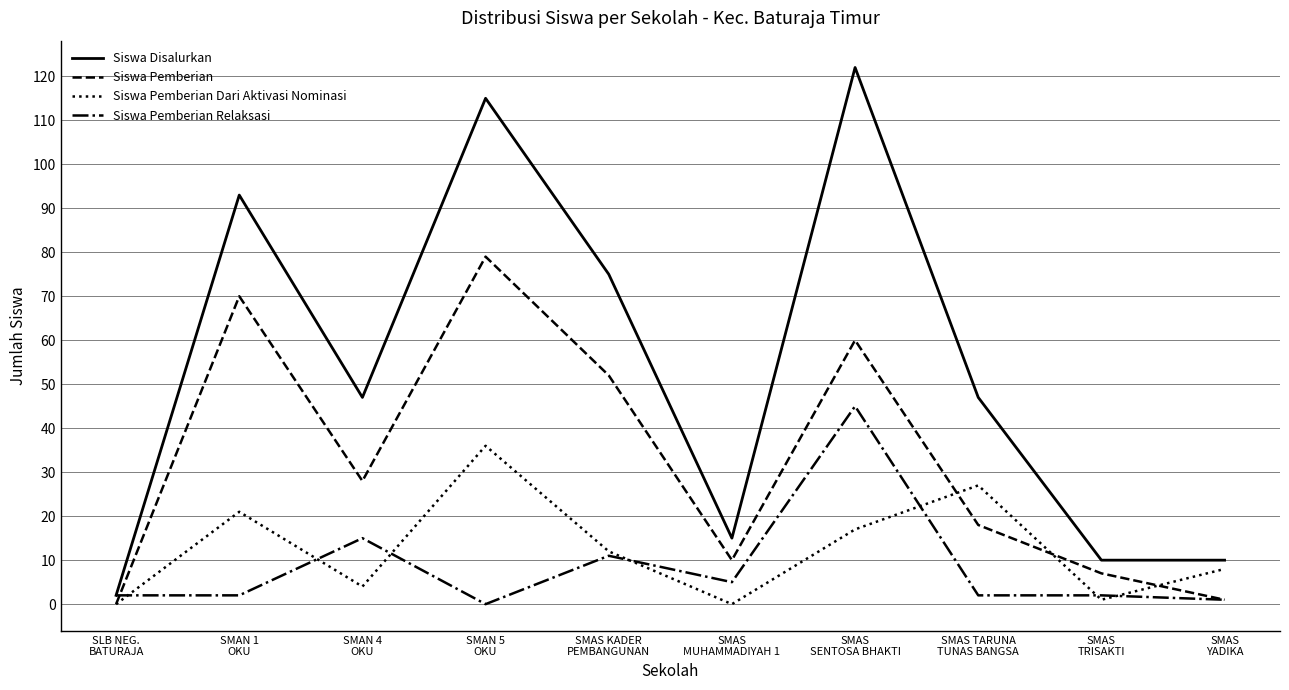

Is this an area chart (filled region under the line)?

No